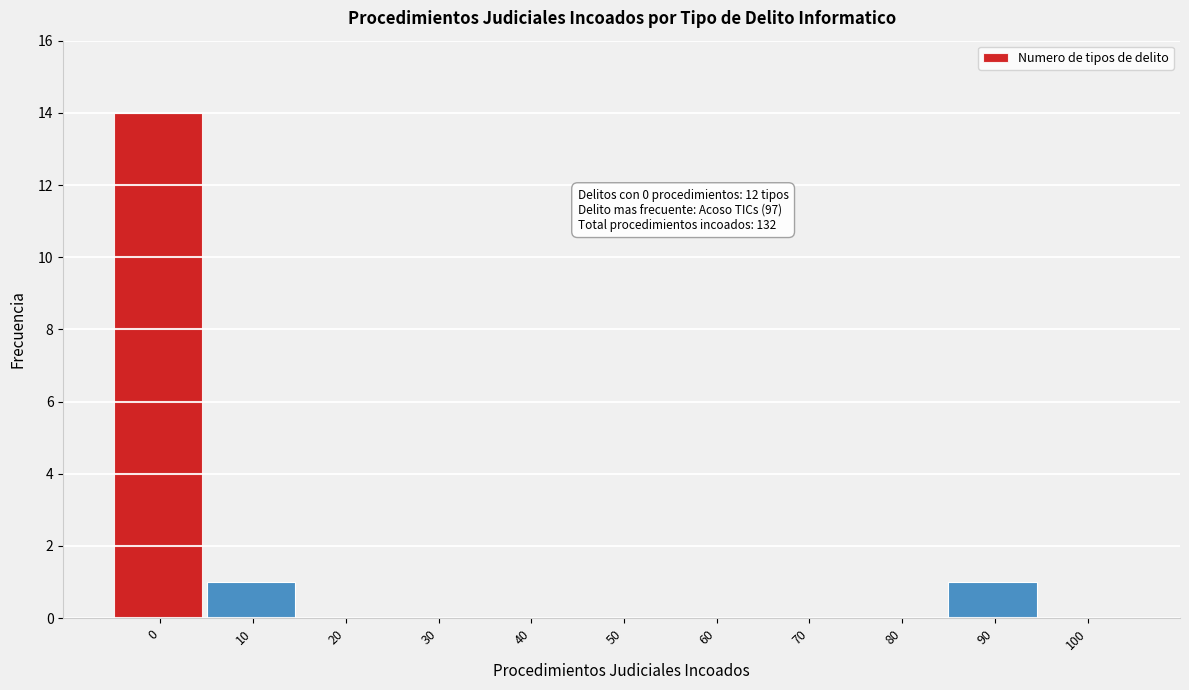

Reading left to right, extract all data points from this chart.

0=14	10=1	20=0	30=0	40=0	50=0	60=0	70=0	80=0	90=1	100=0